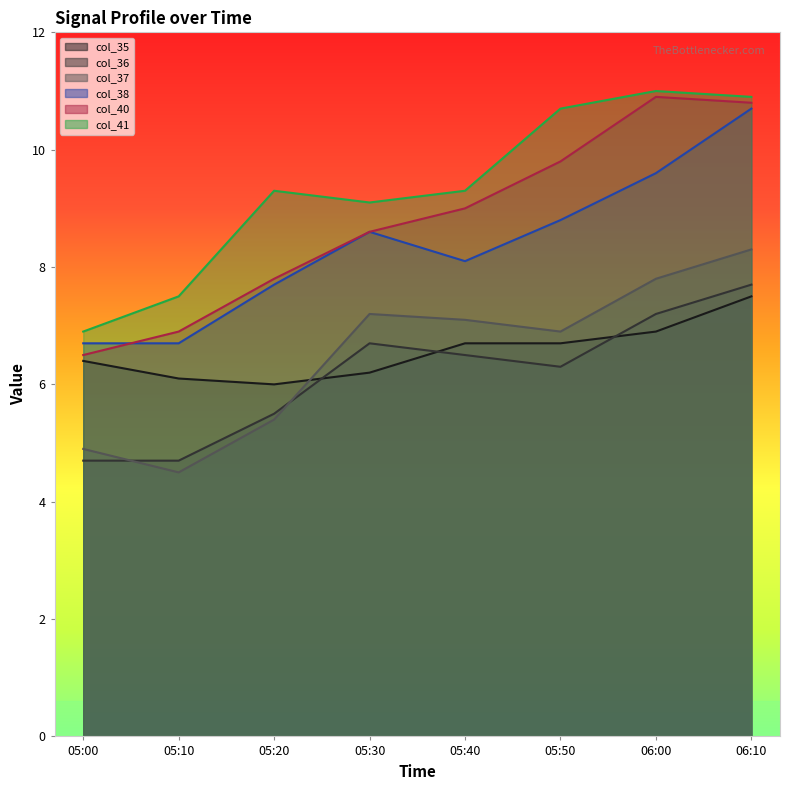

What is the value of the col_41 point at the 4th from the left?

9.1